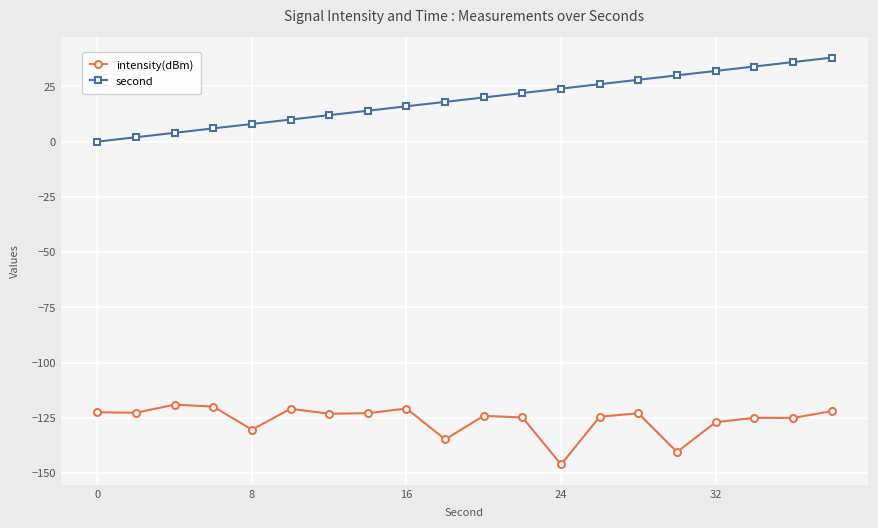

Which series has the largest total across all categories?

second